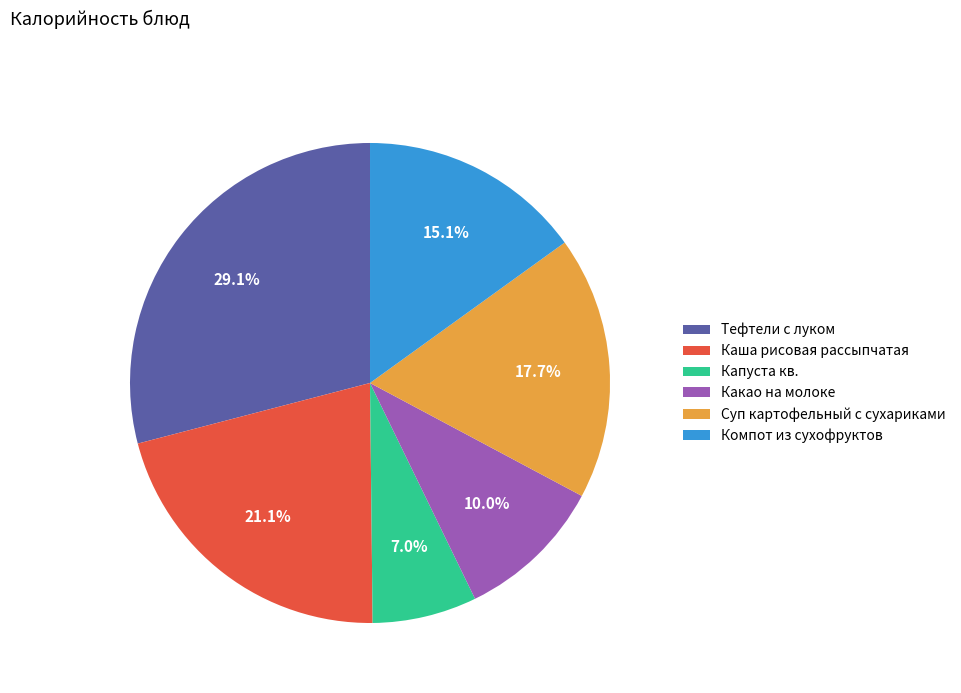

Between Суп картофельный с сухариками and Какао на молоке, which is larger?

Суп картофельный с сухариками